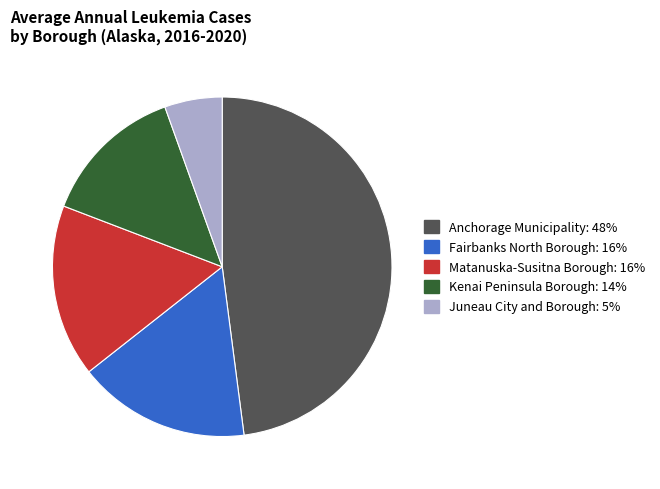

What is the smallest slice in the pie chart?

Juneau City and Borough